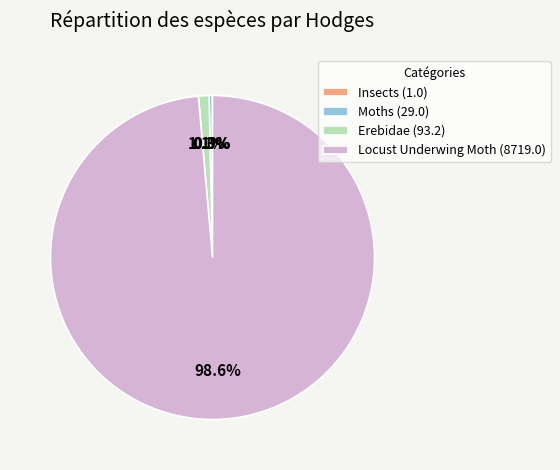

Which has a higher value, Erebidae or Moths?

Erebidae